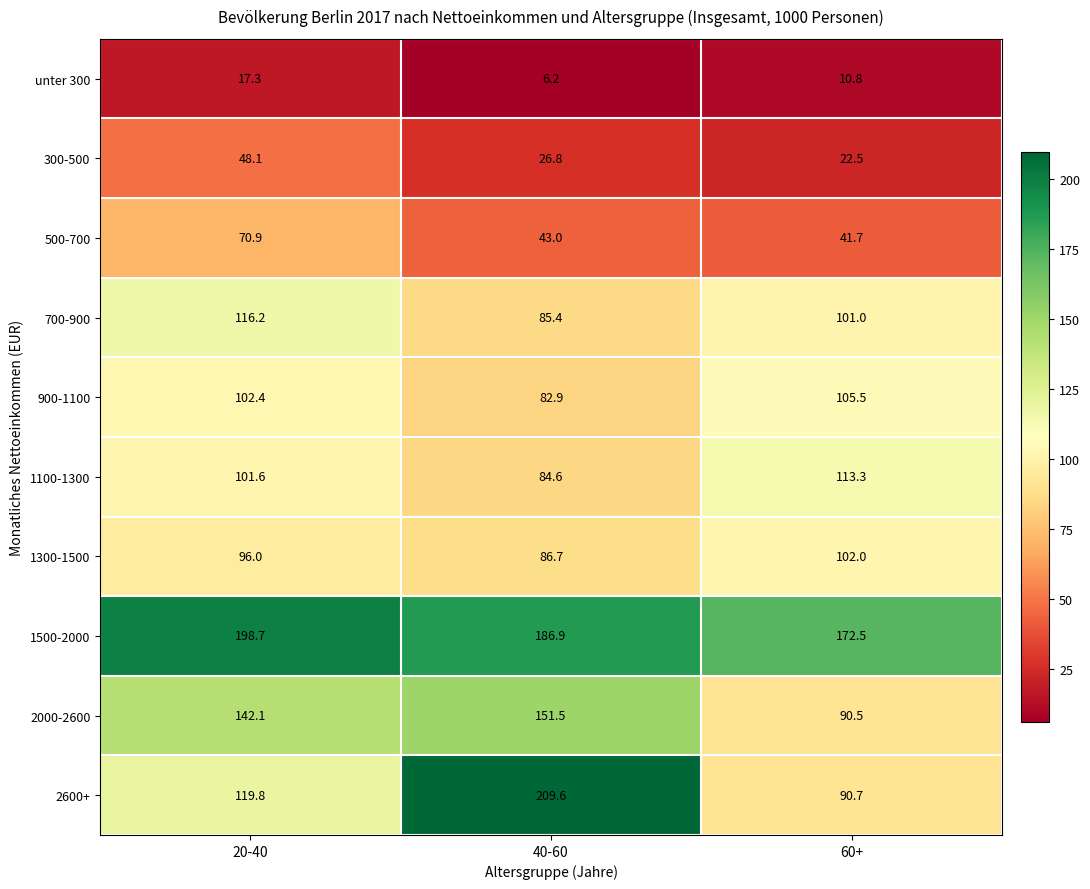

Reading left to right, list all the values displayed in this chart.

unter 300: 17.3	6.2	10.8
300-500: 48.1	26.8	22.5
500-700: 70.9	43.0	41.7
700-900: 116.2	85.4	101.0
900-1100: 102.4	82.9	105.5
1100-1300: 101.6	84.6	113.3
1300-1500: 96.0	86.7	102.0
1500-2000: 198.7	186.9	172.5
2000-2600: 142.1	151.5	90.5
2600+: 119.8	209.6	90.7